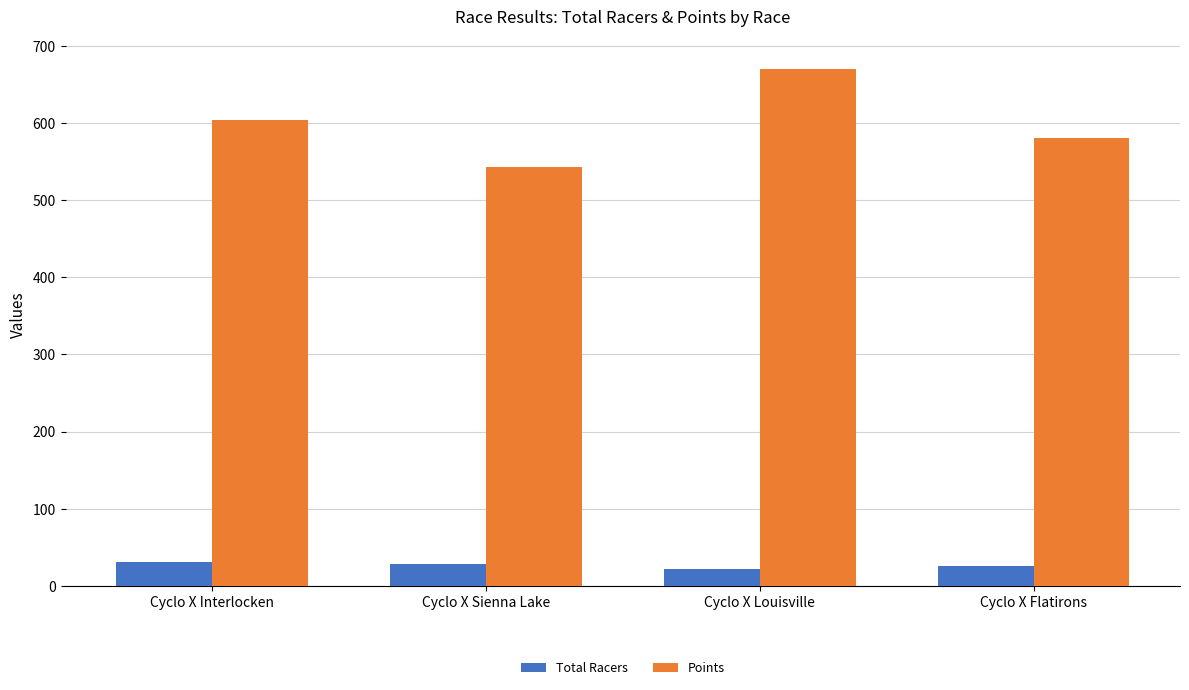

Reading left to right, list all the values displayed in this chart.

Total Racers: Cyclo X Interlocken=31.0	Cyclo X Sienna Lake=28.0	Cyclo X Louisville=21.0	Cyclo X Flatirons=25.0
Points: Cyclo X Interlocken=603.8	Cyclo X Sienna Lake=543.9	Cyclo X Louisville=670.1	Cyclo X Flatirons=581.2